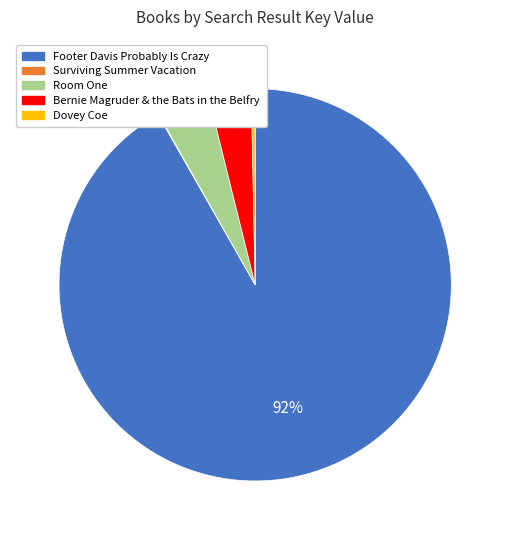

Combined, do Footer Davis Probably Is Crazy and Room One account for over 50%?

Yes